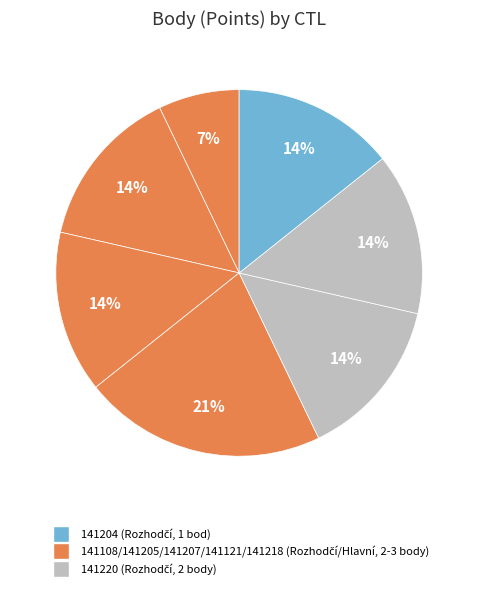

Count the number of slices in the pie.

7